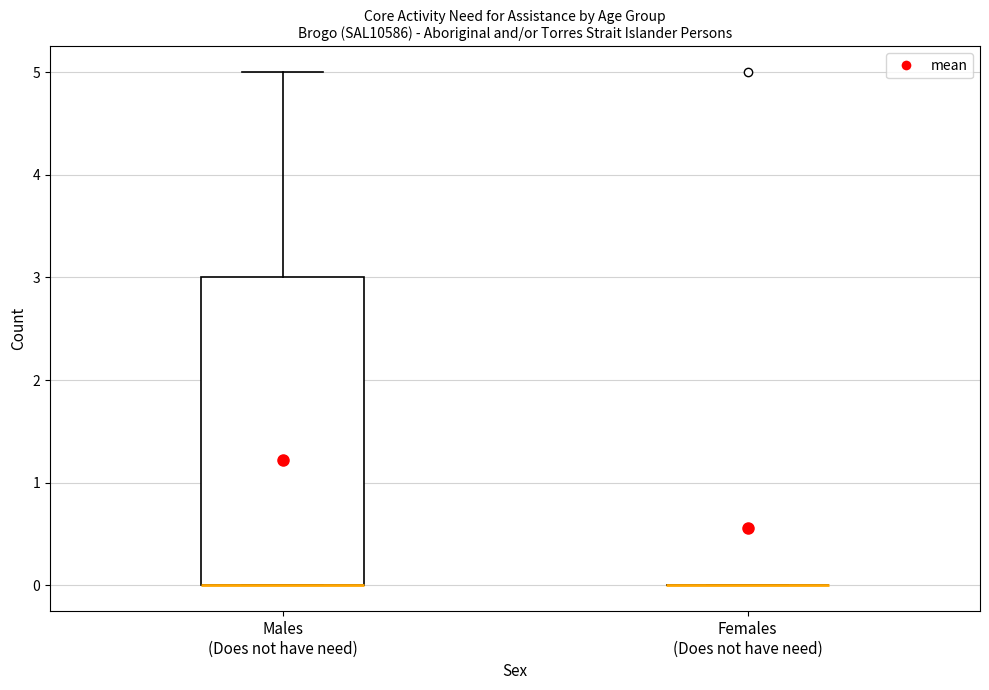

Reading left to right, read every box against the y-axis: the position of its median line, the range the box covers, and the ends of its whiskers. The values are not printed on the chart, so give them approximately, as read against the axis.

Males (Does not have need): median 0 (drawn on the box's lower edge), box 0 to 3, whiskers 0 to 5
Females (Does not have need): box collapsed to a line at 0, whiskers 0 to 0